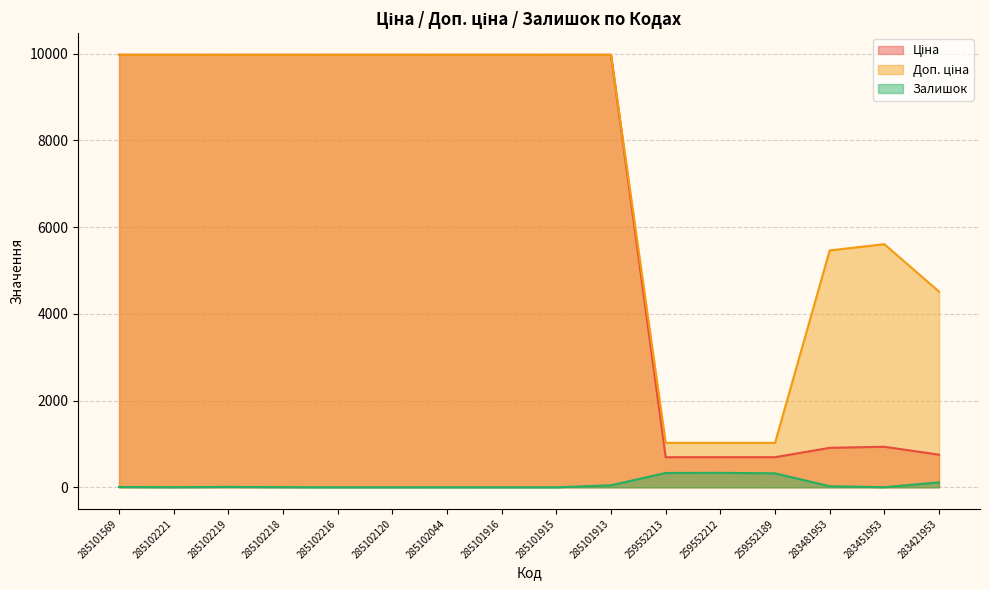

What position from the left is 259552213?

11